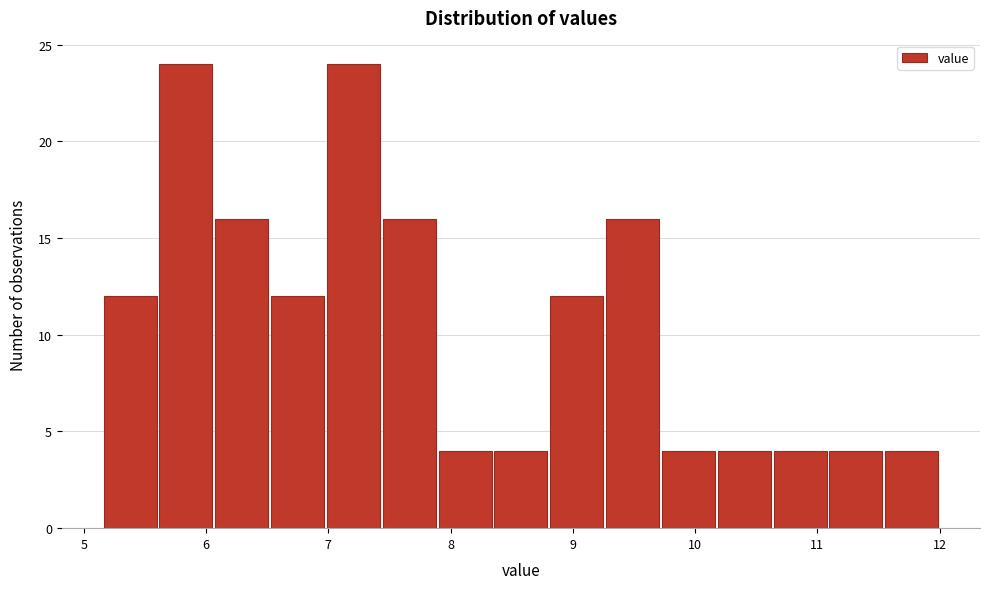

Reading left to right, list every bar in this chart as the range it spans on the x-axis followed by its height. Neither the bar edges nor the heights are printed on the chart, so give them approximately, as read against the axes.

5.2 to 5.6: 12
5.6 to 6.1: 24
6.1 to 6.5: 16
6.5 to 7.0: 12
7.0 to 7.4: 24
7.4 to 7.9: 16
7.9 to 8.3: 4
8.3 to 8.8: 4
8.8 to 9.3: 12
9.3 to 9.7: 16
9.7 to 10.2: 4
10.2 to 10.6: 4
10.6 to 11.1: 4
11.1 to 11.5: 4
11.5 to 12.0: 4